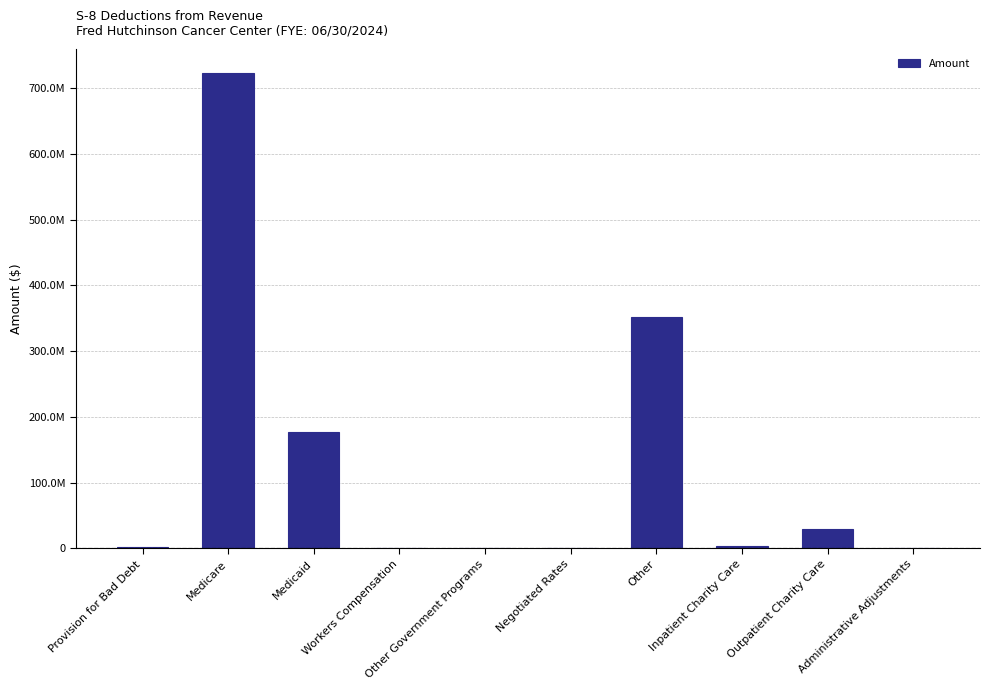

How many values exceed 3140162?

5